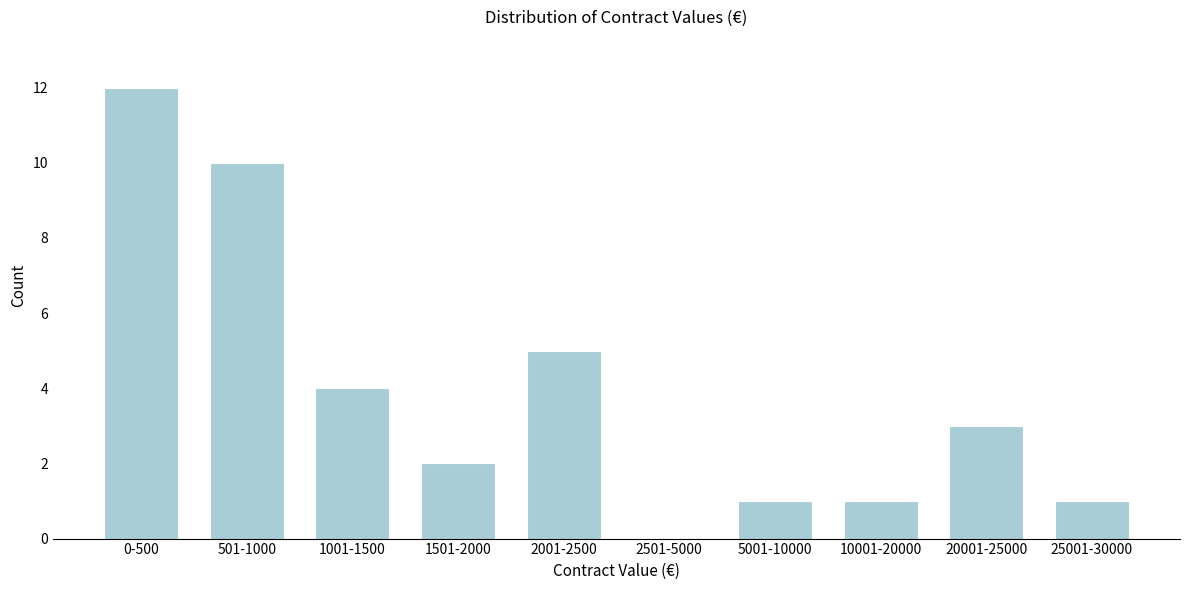

Reading right to left, list all the values displayed in this chart.

25001-30000=1	20001-25000=3	10001-20000=1	5001-10000=1	2501-5000=0	2001-2500=5	1501-2000=2	1001-1500=4	501-1000=10	0-500=12